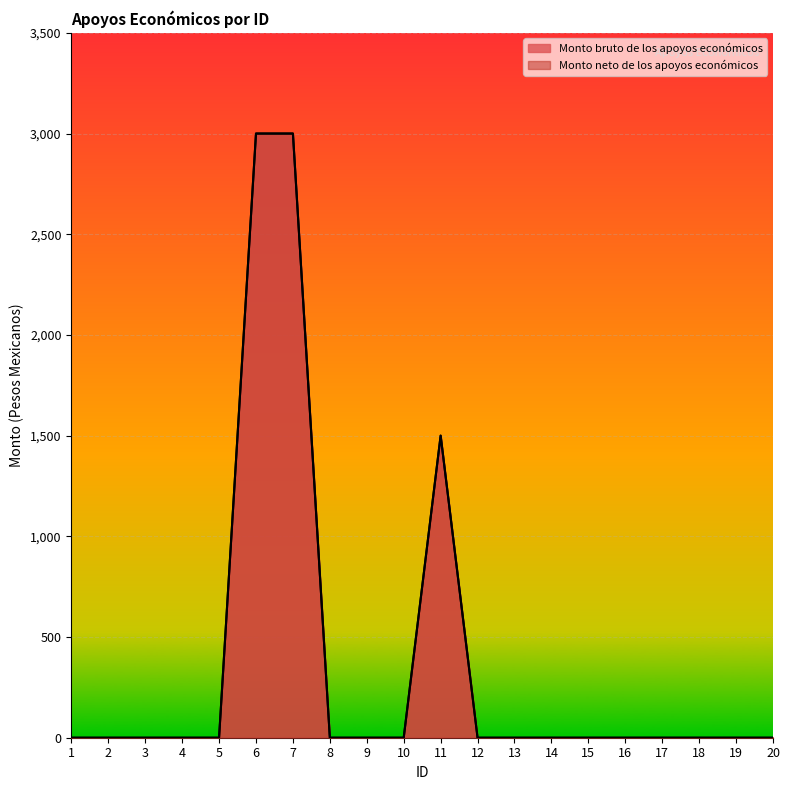

What is the difference between the maximum and second lowest values in the Monto bruto de los apoyos económicos series?

3000